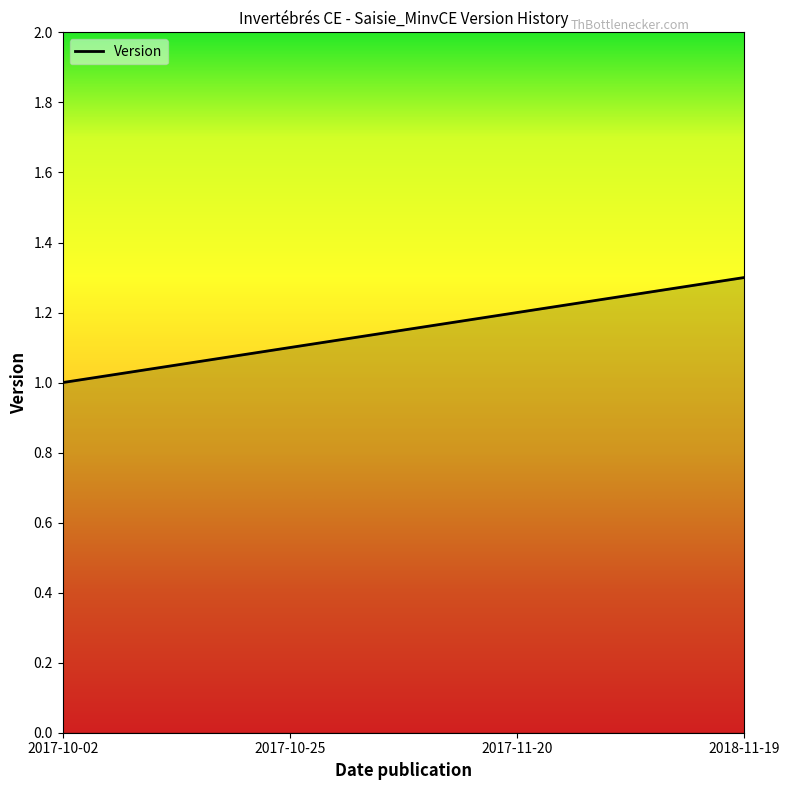

True or false: there are more than 0 points higher than both neighbors.

False